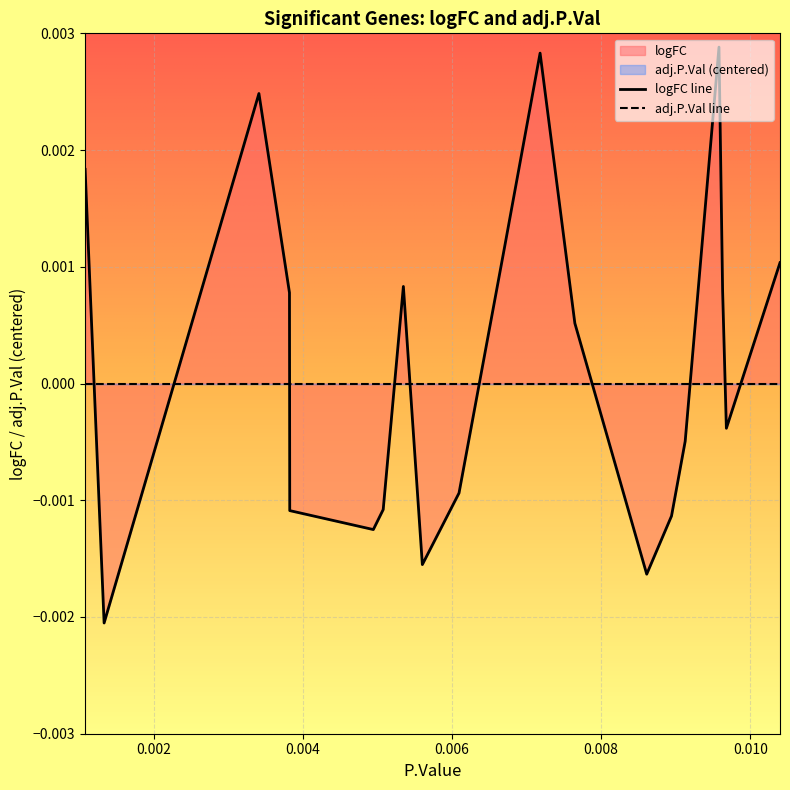

True or false: logFC line has a value of 0.0 at 0.006.

True